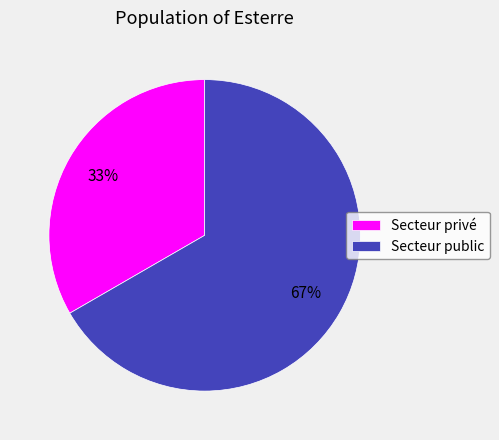

To the nearest percent, what portion does Secteur public represent?

67%